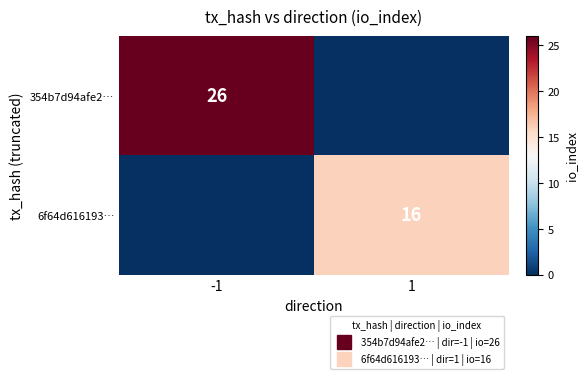

What is the difference between the maximum and minimum values in the 354b7d94afe2… series?

26